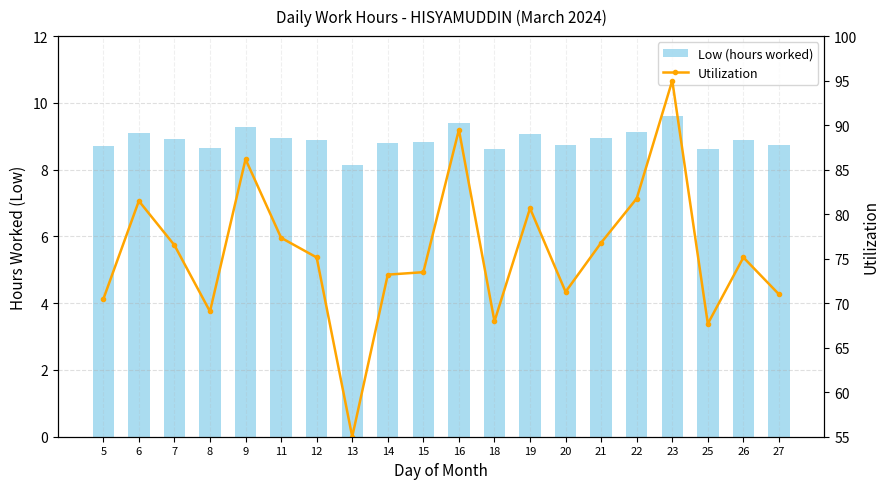

At which label is Utilization closest to 75?

12